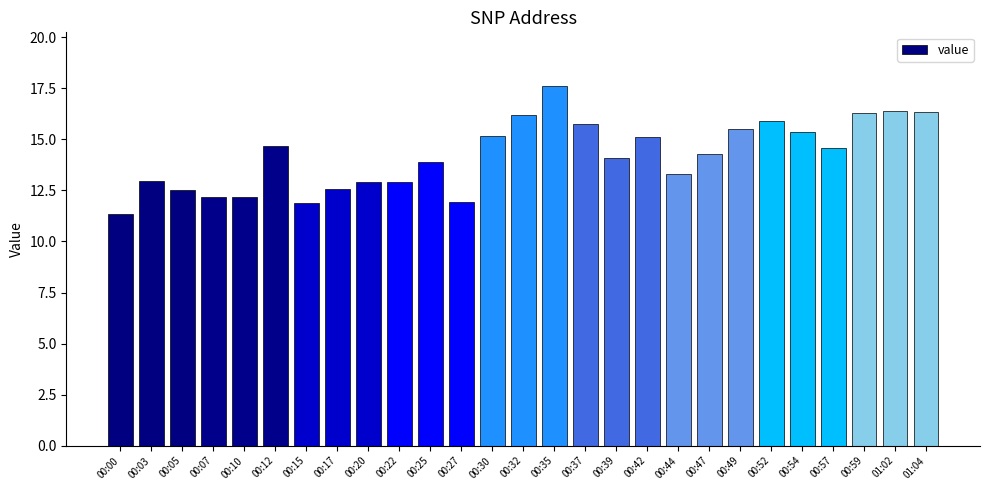

Count the number of data series in this chart.

1